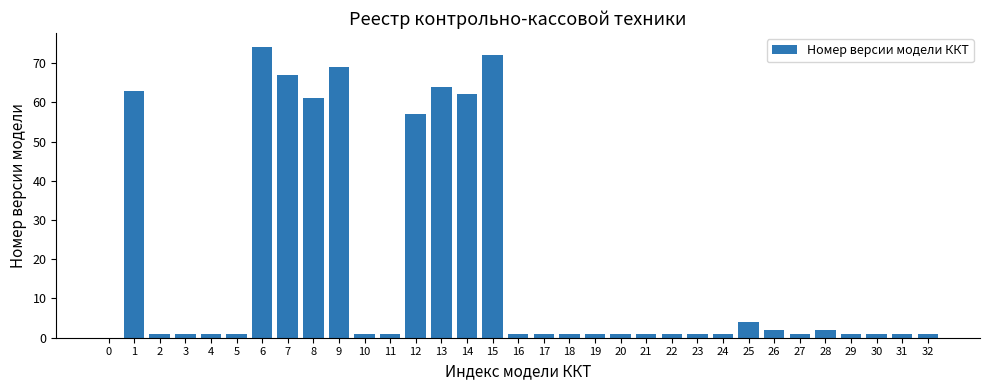

At which label is the value closest to 37?

12